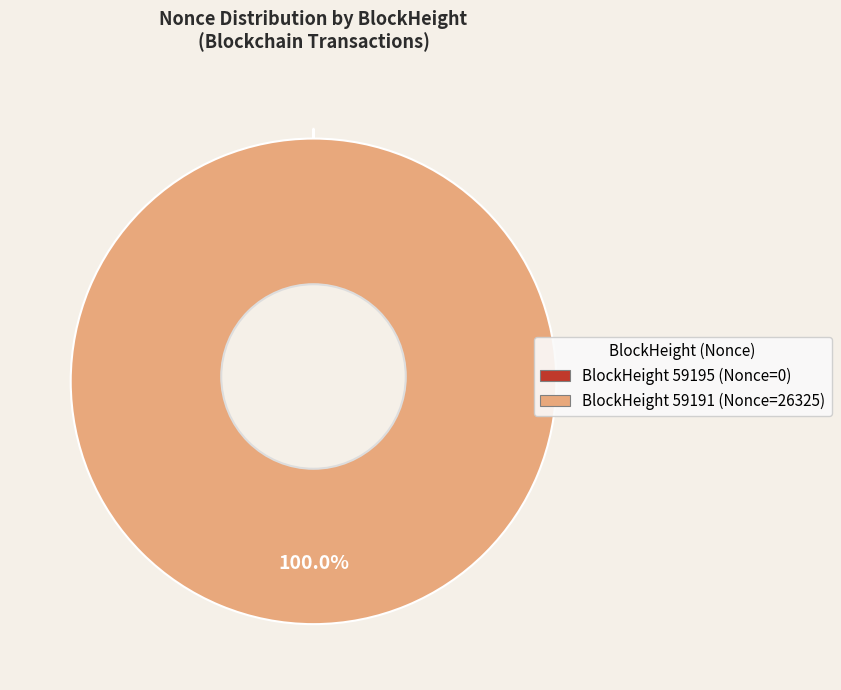

Does any single category account for the majority?

Yes